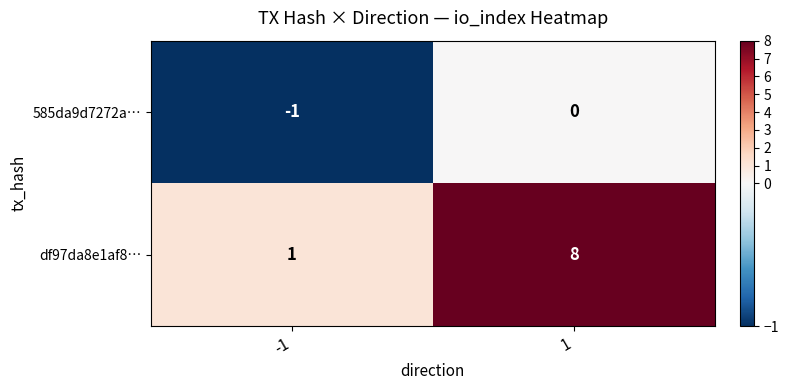

At how many categories does at least one series exceed 5?

1